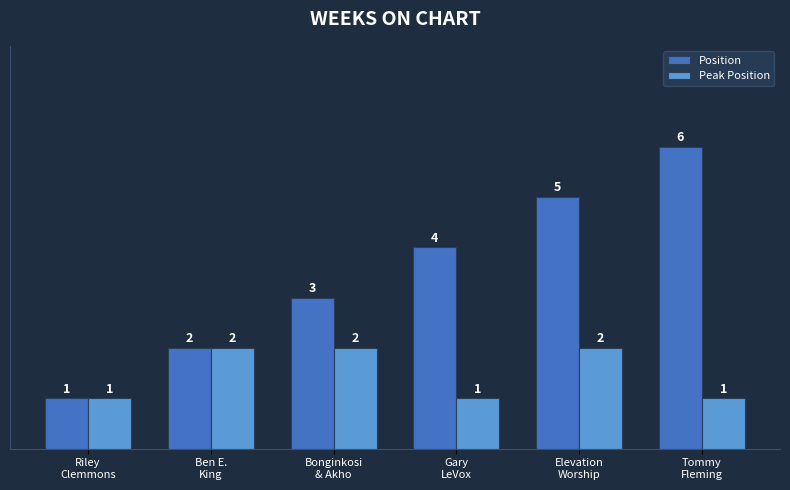

List the series in order of their peak value, lowest first.

Peak Position, Position